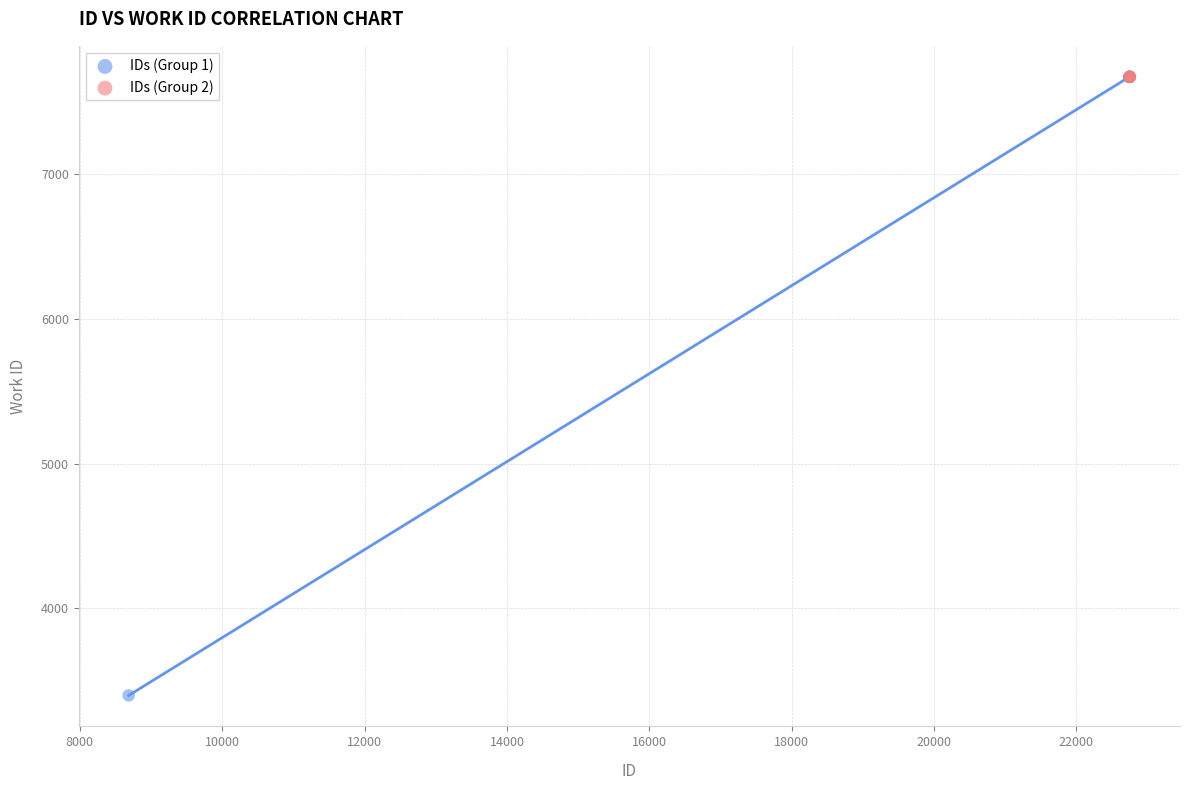

Which series contains the lowest Y value?

IDs (Group 1)